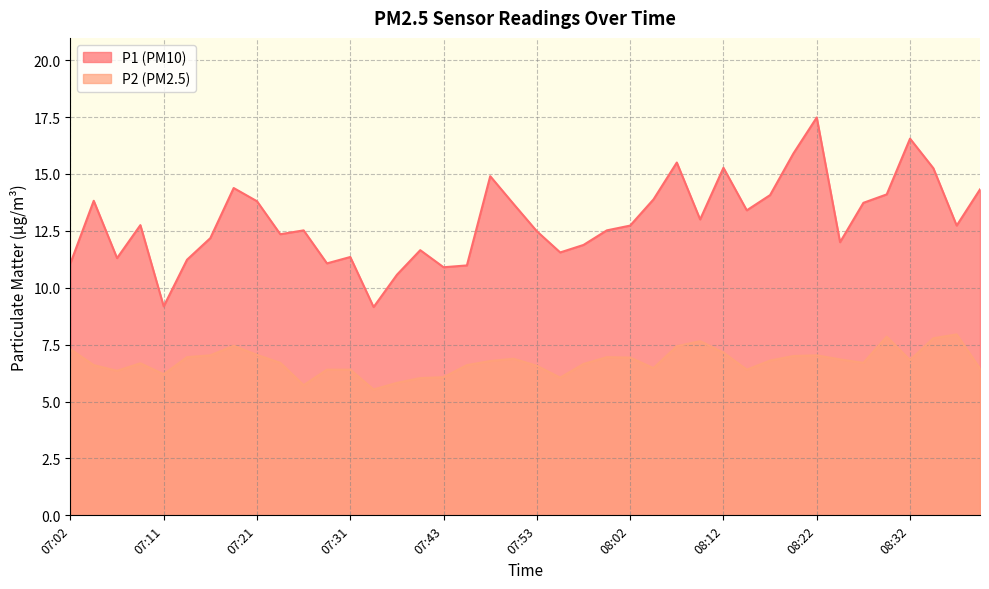

How many data points does each series have?

40